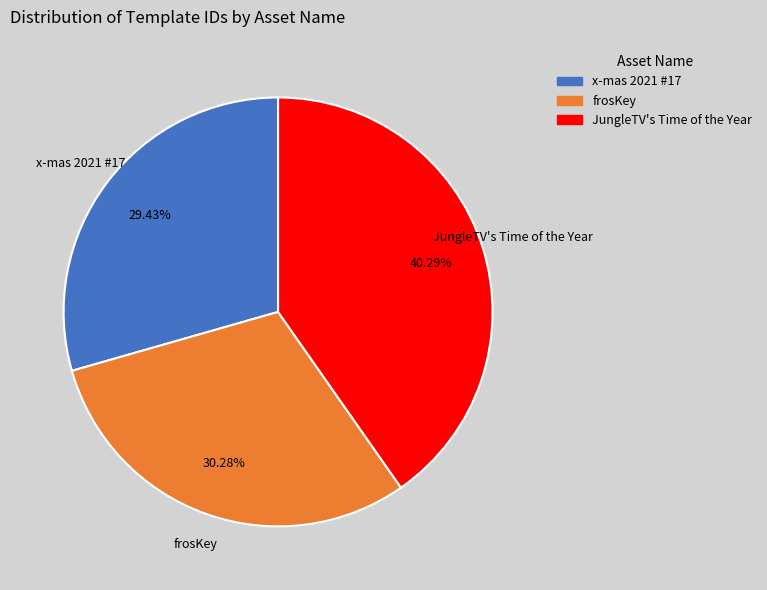

Combined, what portion of the pie is JungleTV's Time of the Year and x-mas 2021 #17?

69.7%